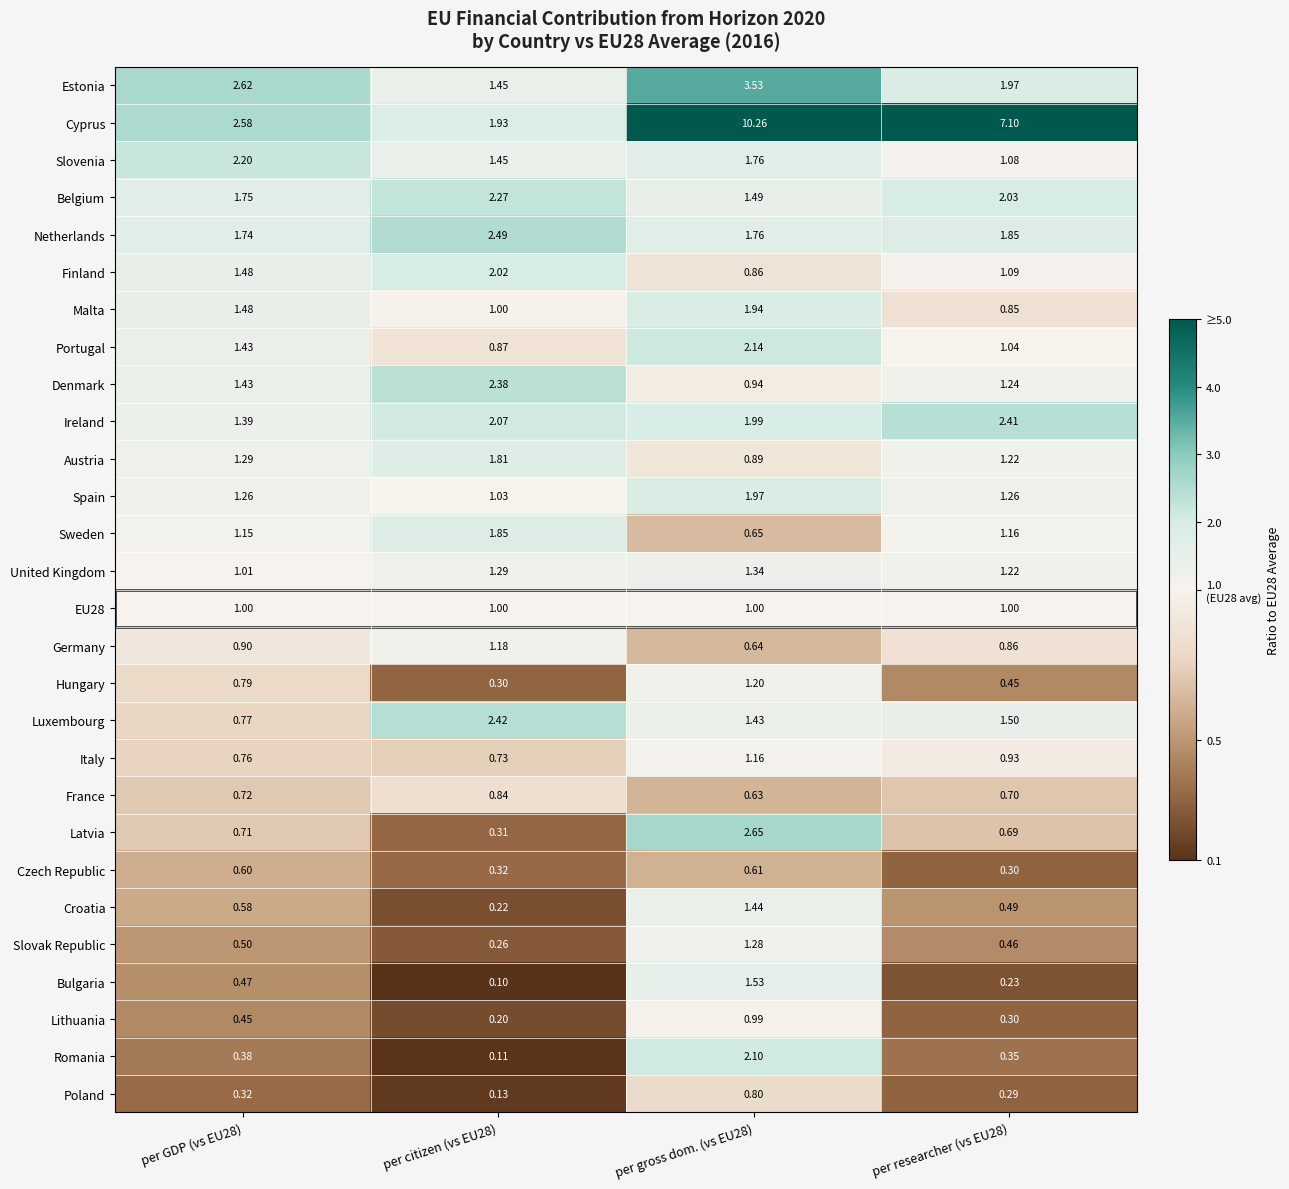

Between per GDP (vs EU28) and per researcher (vs EU28), which series saw the biggest shift?

Cyprus